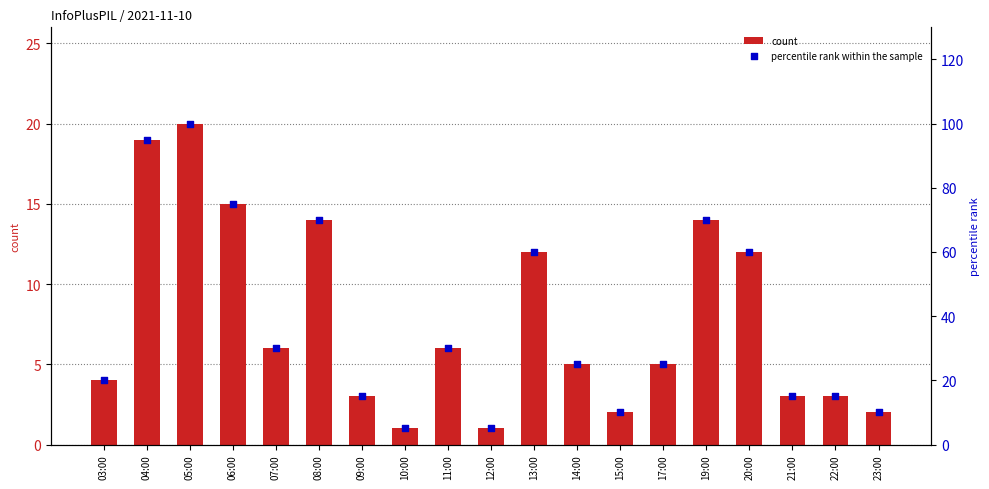

Which series has the widest spread of Y values?

percentile rank within the sample